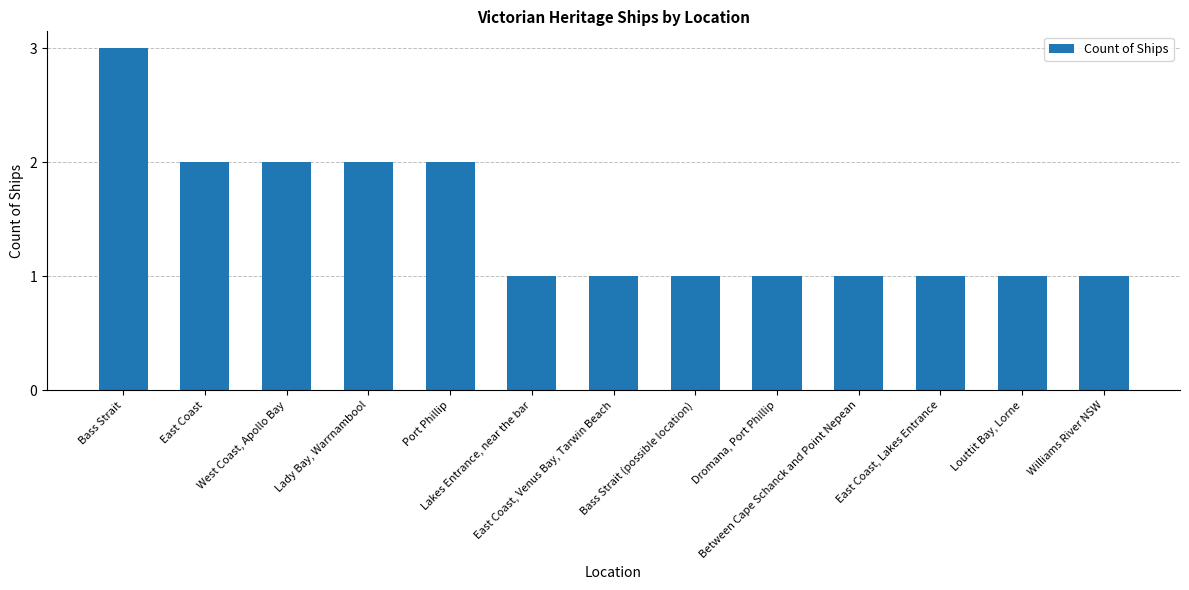

What is the label of the 5th bar from the right?

Dromana, Port Phillip